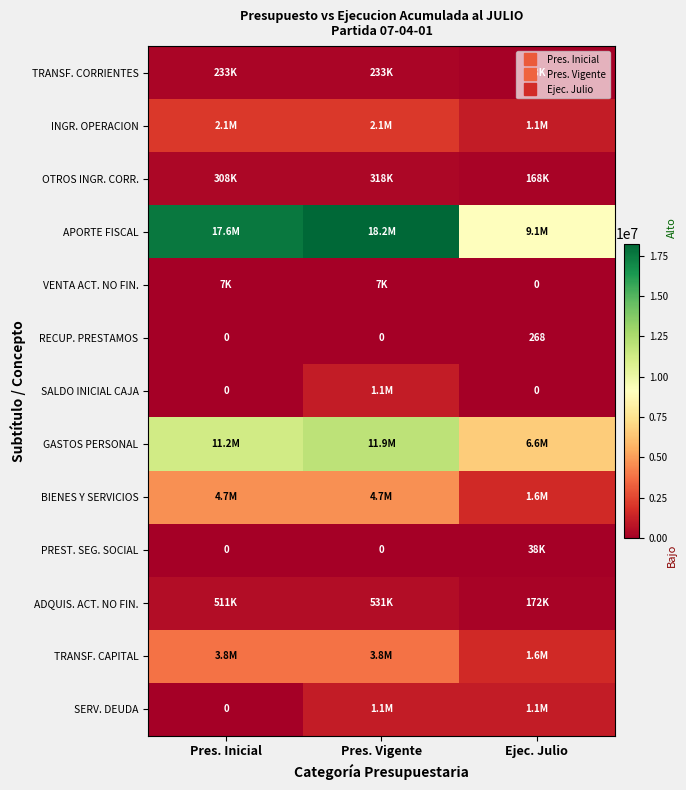

How many values in VENTA ACT. NO FIN. are above zero?

2